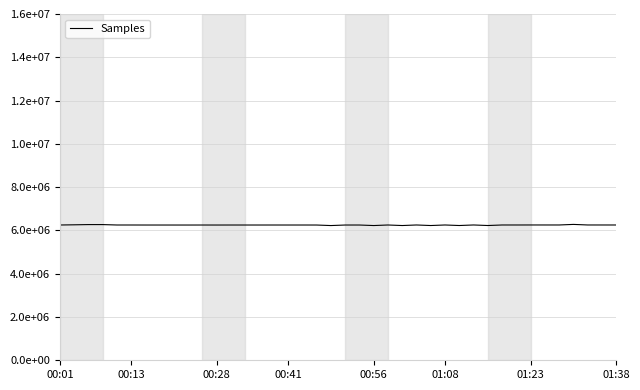

Does the chart have visible grid lines?

Yes